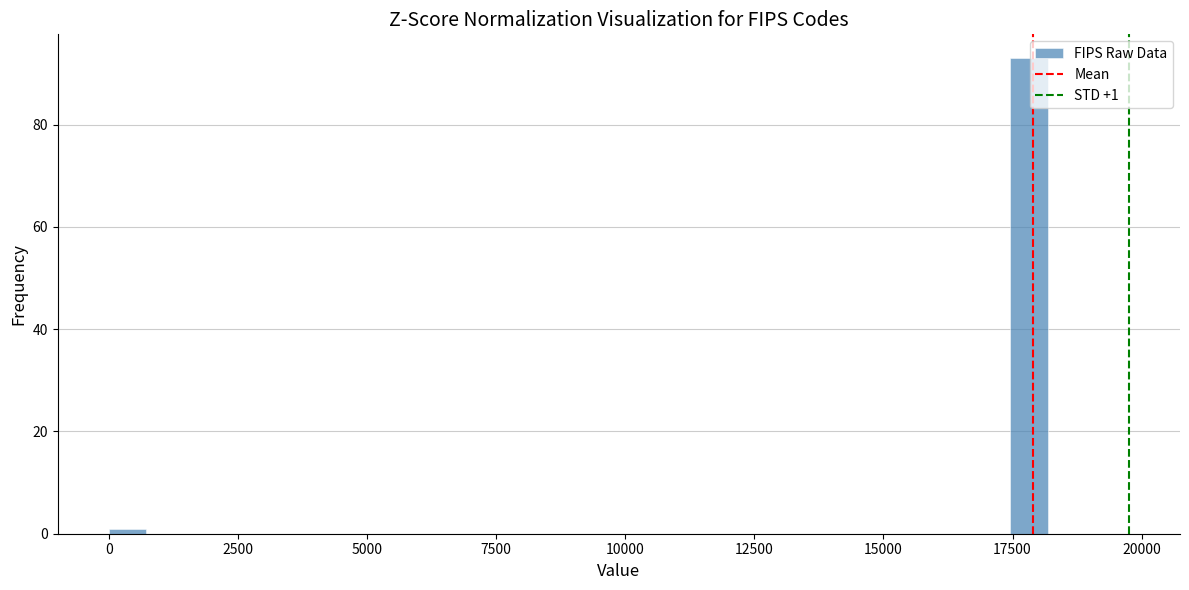

Read against the x-axis, roughly where is the centre of the tallest bar?

18000